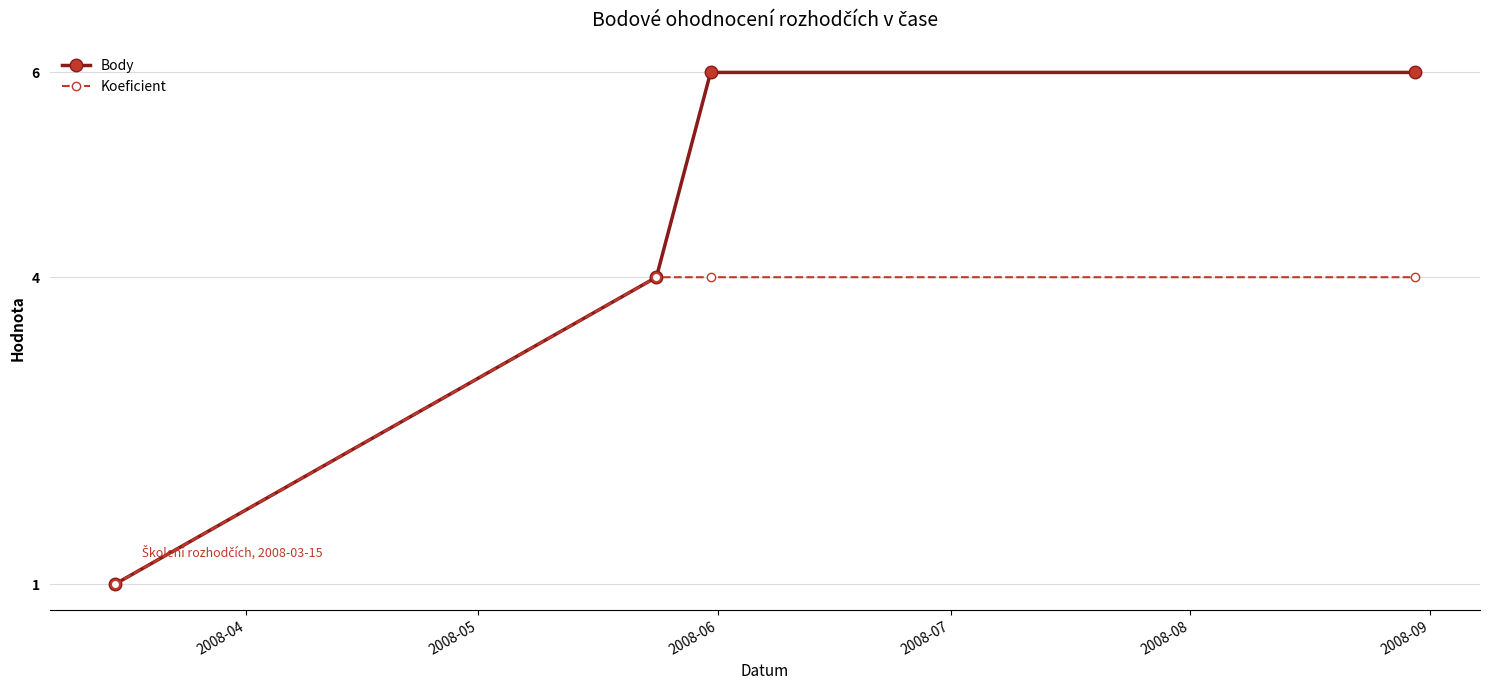

Rank the series by their average value, from lowest to highest.

Koeficient, Body